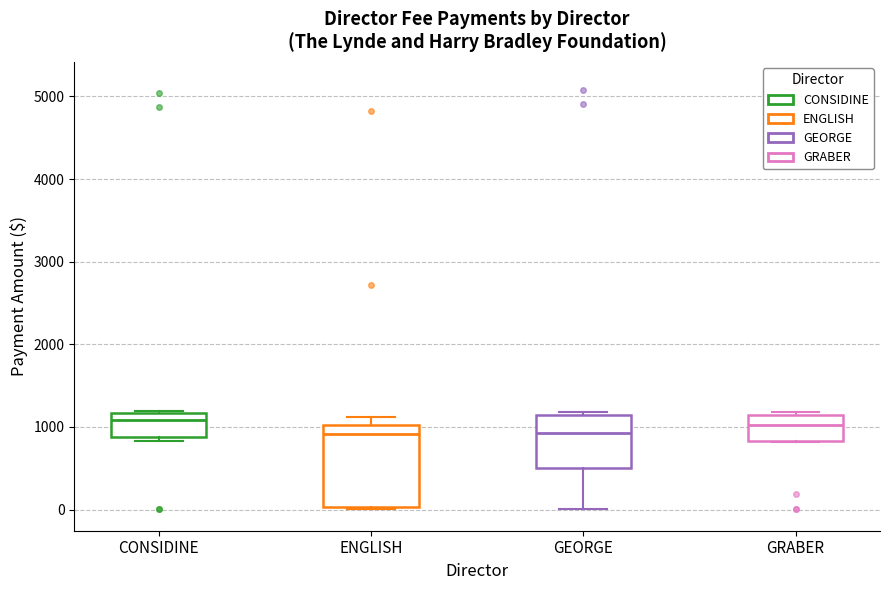

Reading left to right, transcribe this box plot: for each box, give where its median line is, the range the box spans, and where its two whiskers end, as read against the y-axis. The values are not printed on the chart, so give them approximately, as read against the axis.

CONSIDINE: median 1100, box 900 to 1200, whiskers 800 to 1200
ENGLISH: median 900, box 0 to 1000, whiskers 0 to 1100
GEORGE: median 900, box 500 to 1100, whiskers 0 to 1200
GRABER: median 1000, box 800 to 1100, whiskers 800 to 1200